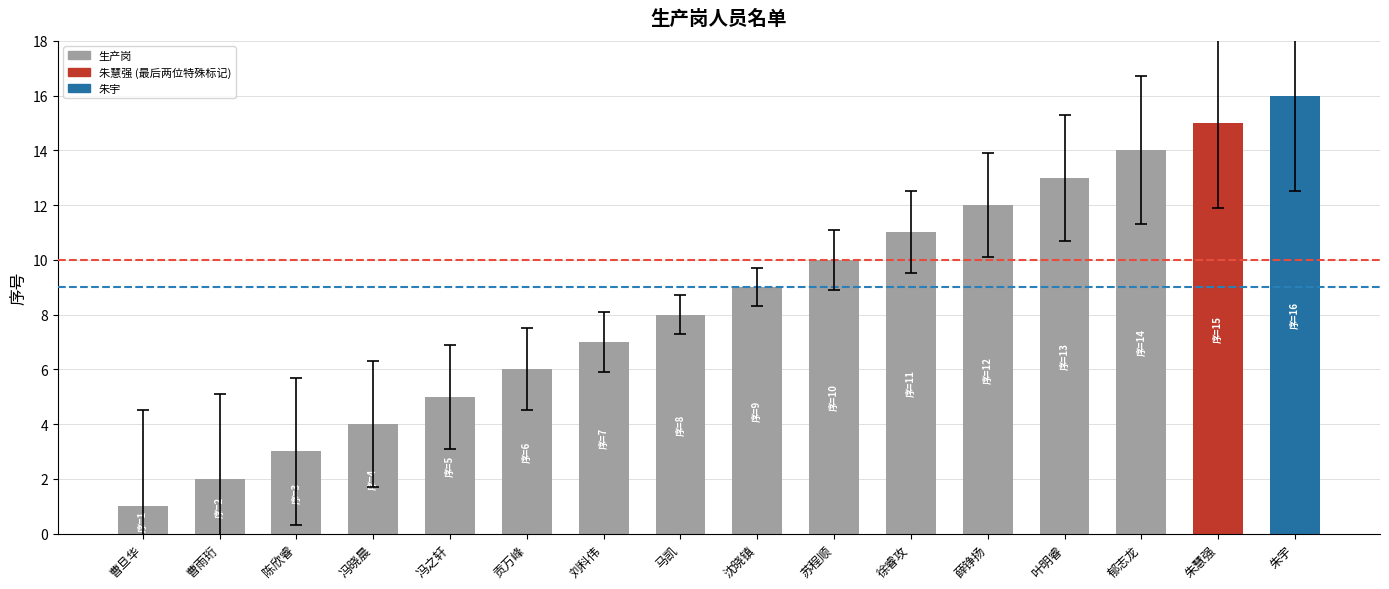

Which label corresponds to the largest value in the chart?

朱宇